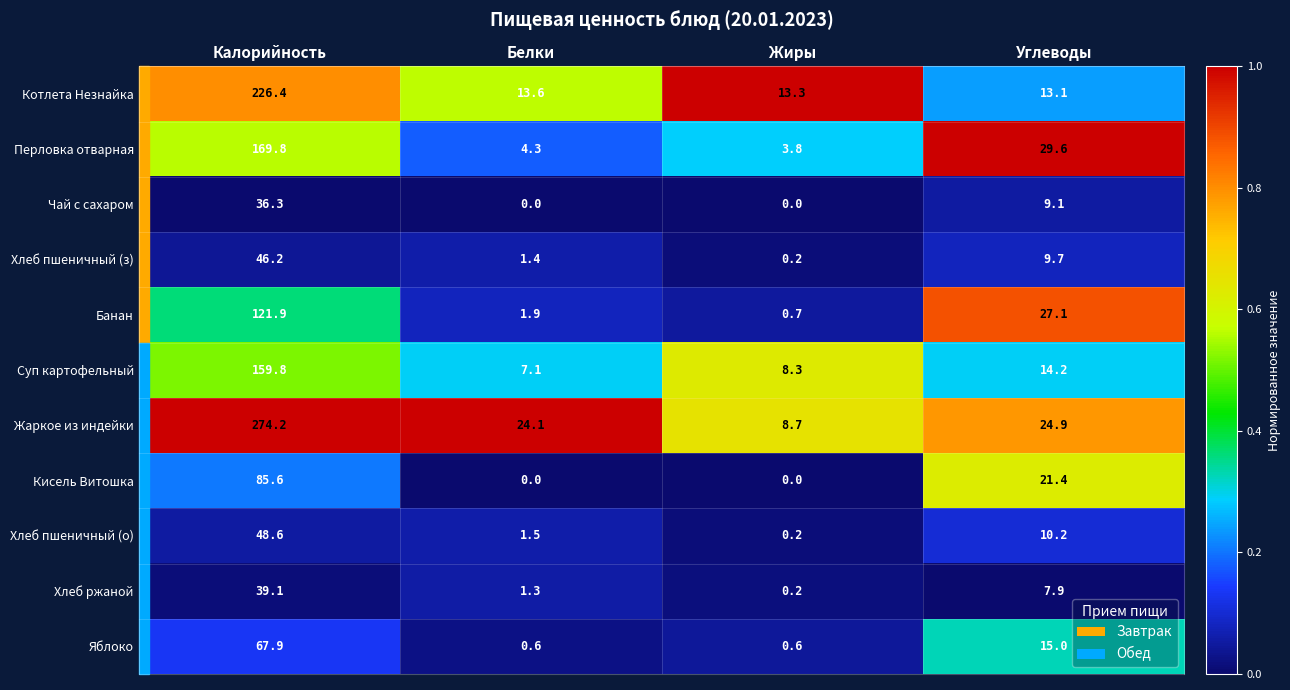

What is the difference between the Суп картофельный values at Калорийность and Белки?

152.7